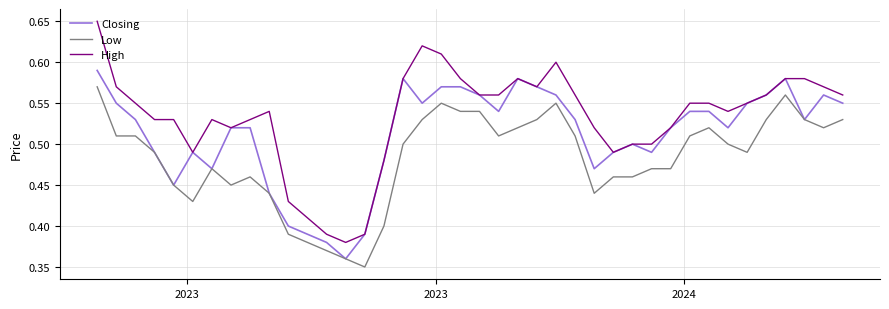

True or false: Low and High intersect in this chart.

False